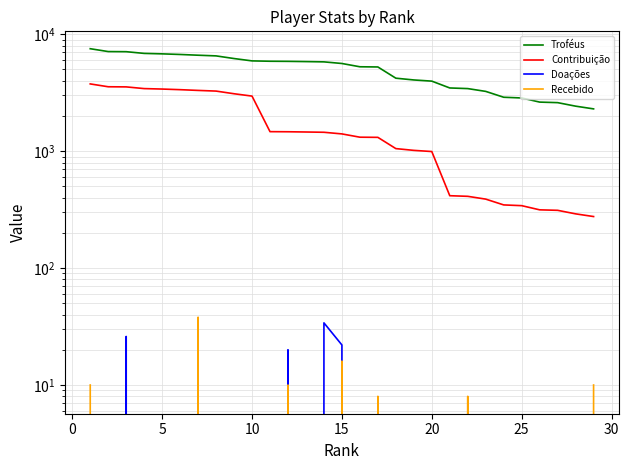

What is the difference between the second highest and second lowest values in the Recebido series?

16